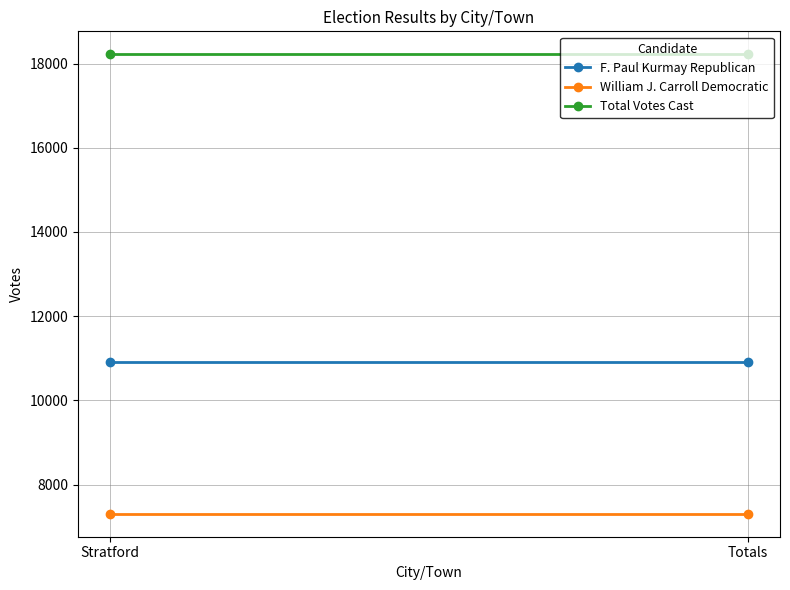

Read the F. Paul Kurmay Republican value at Stratford.

10914